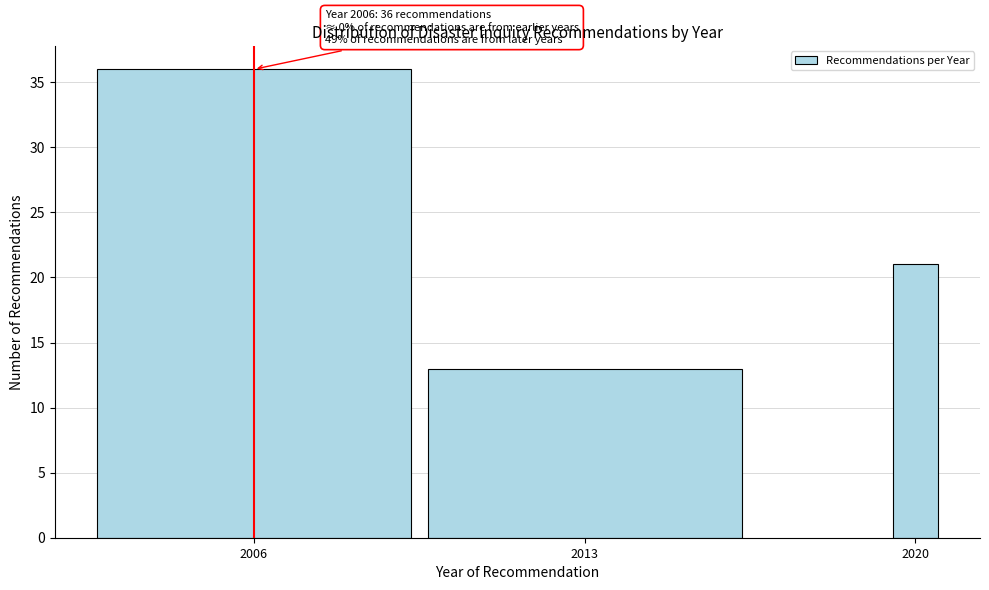

Reading left to right, what are all the values shown in this chart?

36	13	21